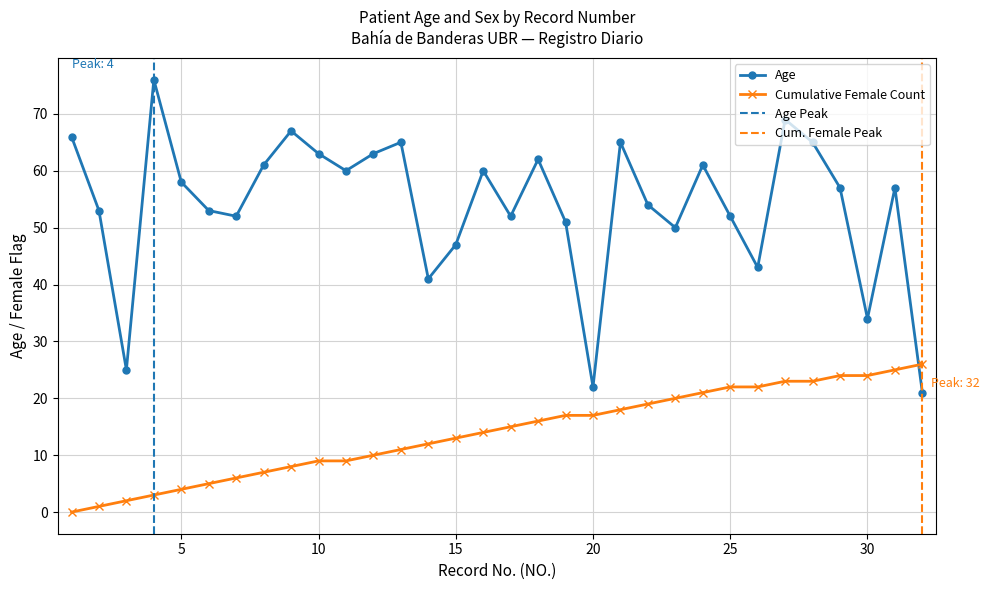

What is the sum of the values at 31 and 13?

122